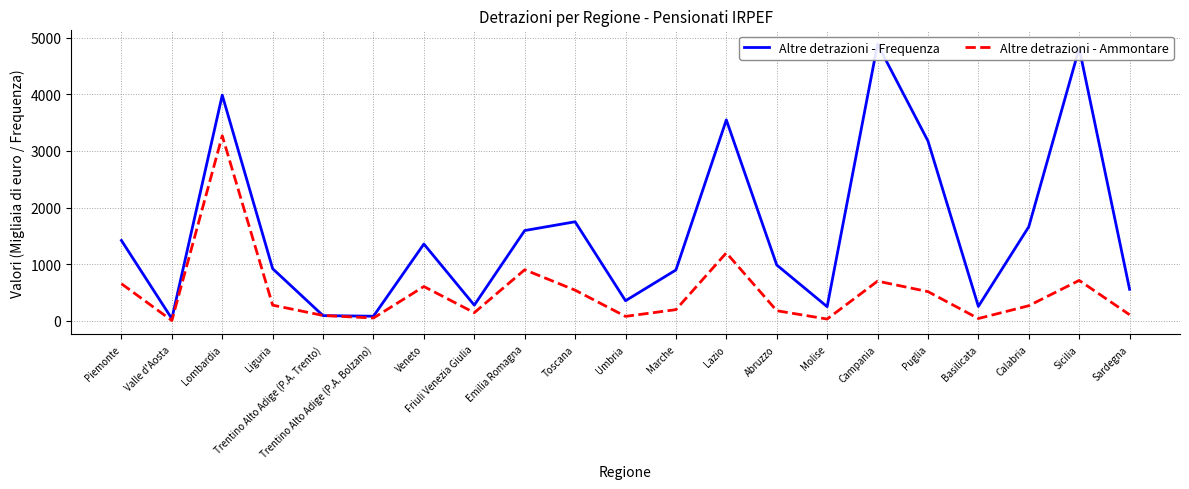

What is the label of the 7th point from the right?

Molise